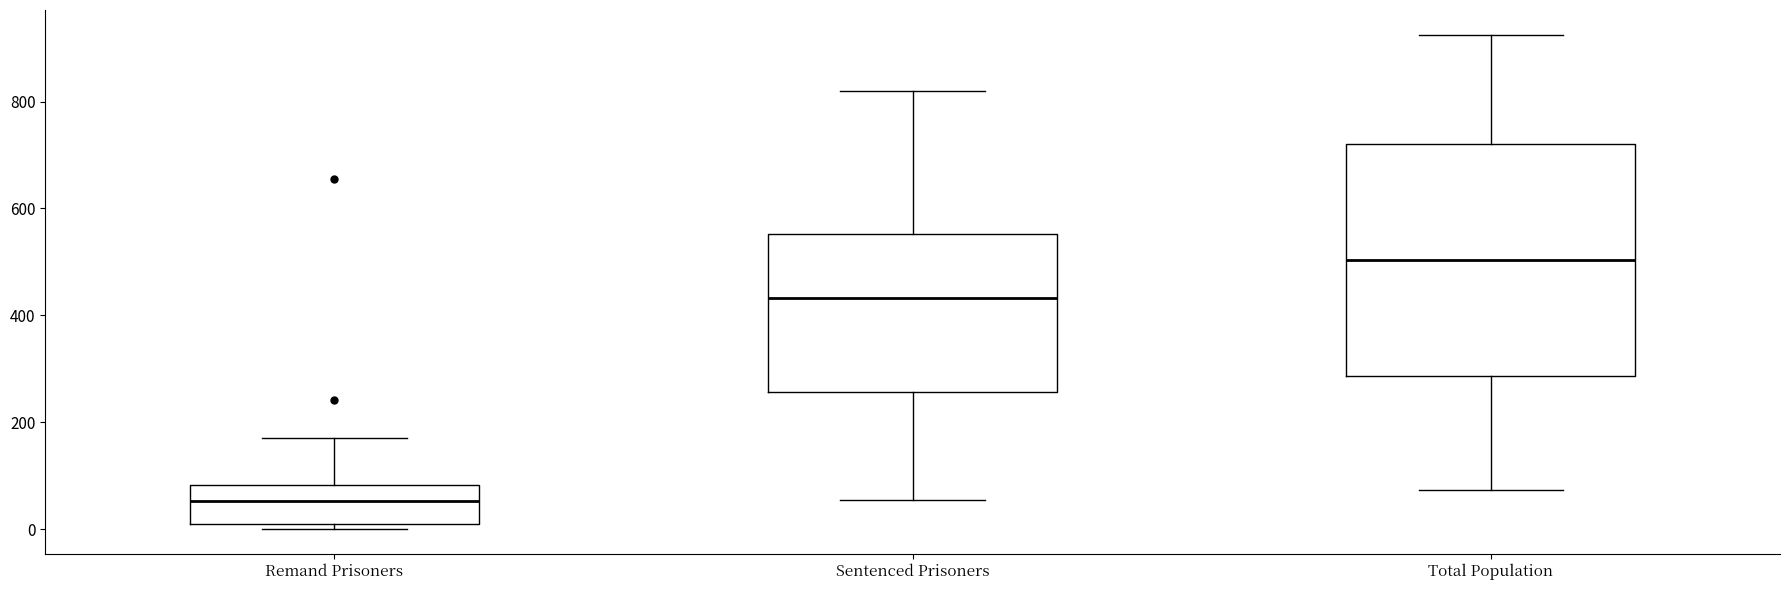

Where is the upper edge of the box for Total Population on the y-axis? The values are not printed on the chart, so give them approximately, as read against the axis.

720